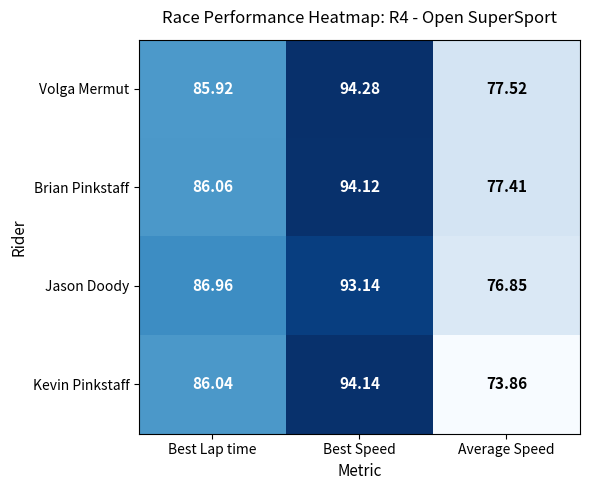

At which label is Jason Doody closest to 84?

Best Lap time